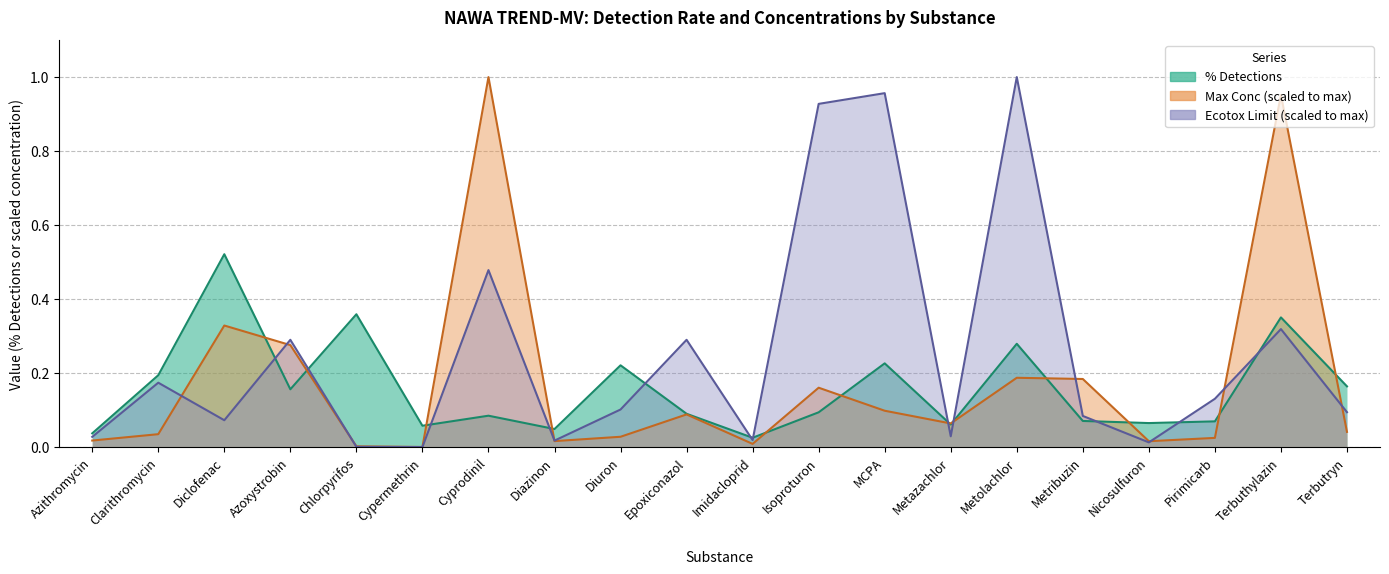

What is the difference between the maximum and minimum values in the Ecotox Limit (ug/L) series?

1.0